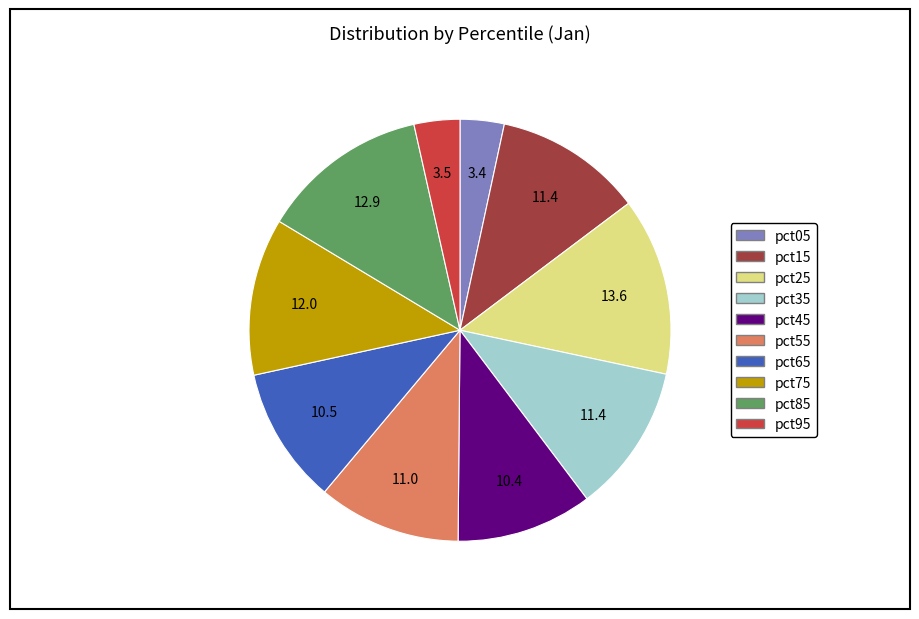

Which category has the biggest portion of the pie?

pct25